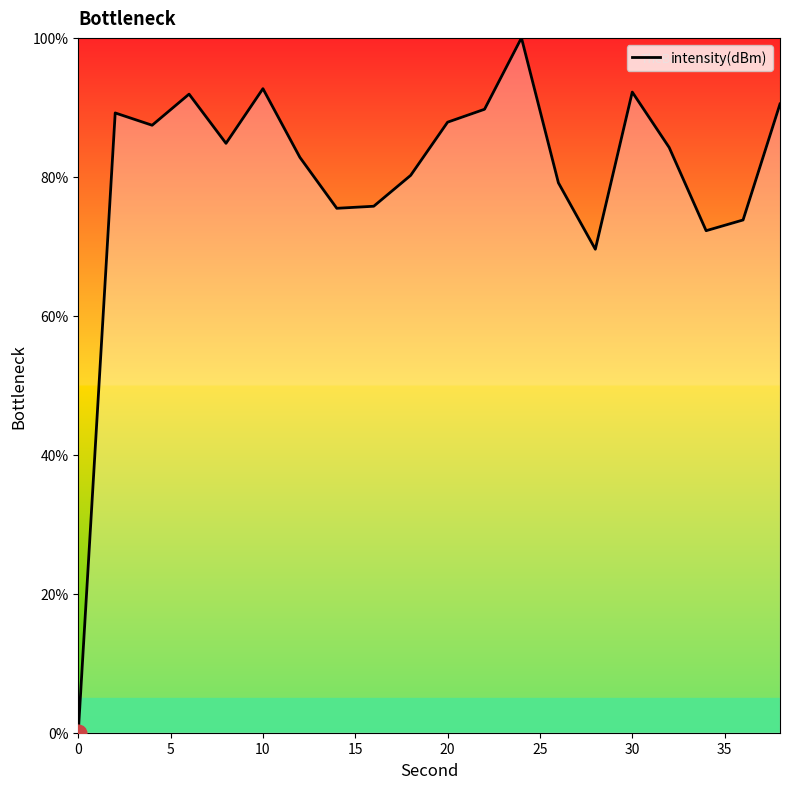

What is the difference between the maximum and minimum values?

100.0